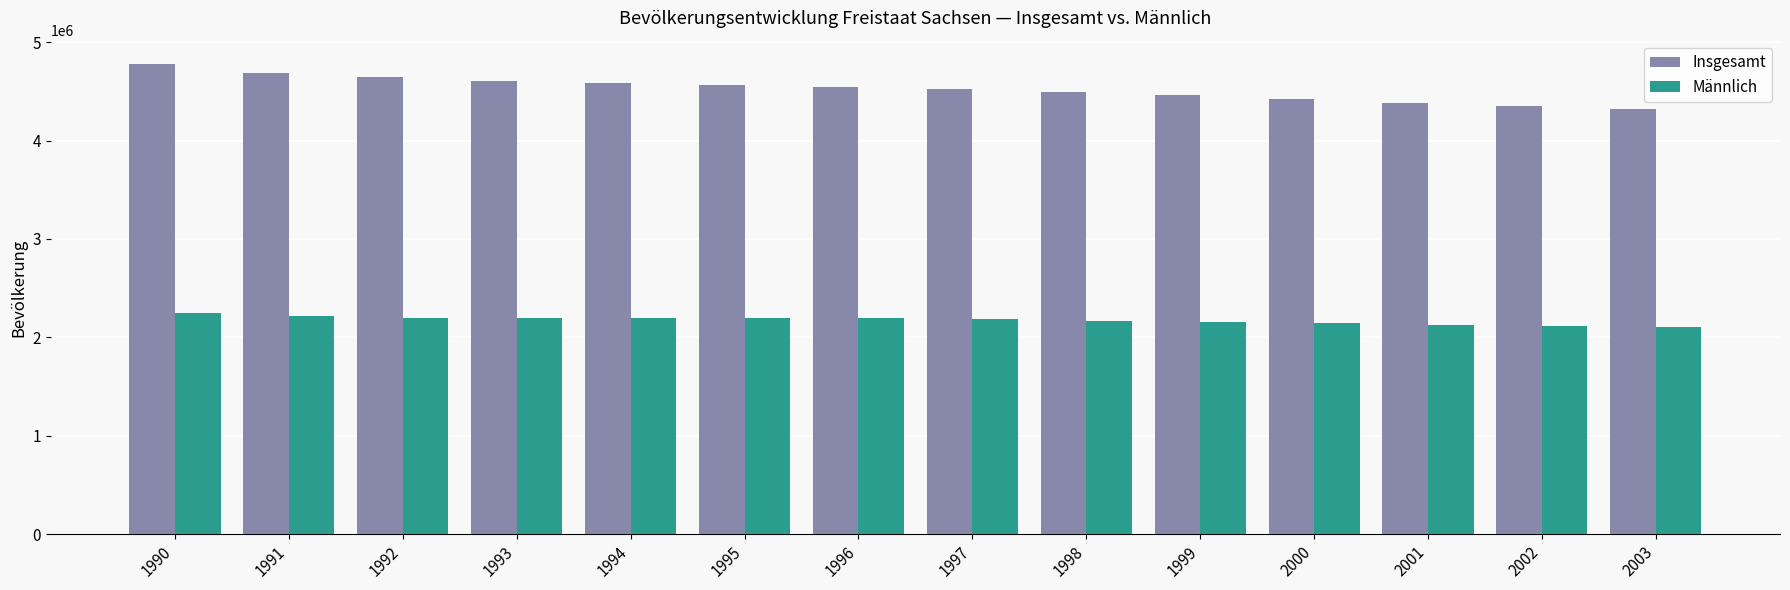

Which series has the largest total across all categories?

Insgesamt